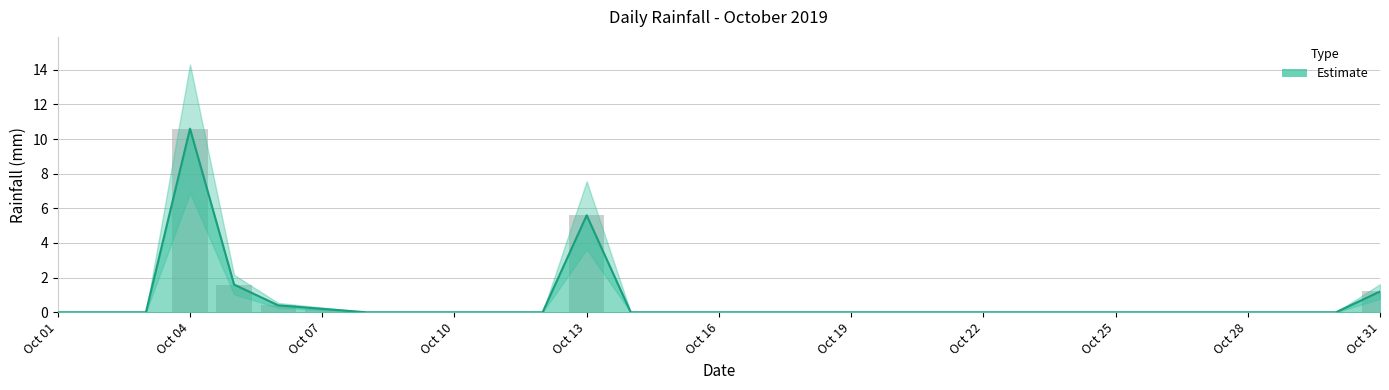

Rank the categories by value from lowest to highest.

2019-10-01, 2019-10-02, 2019-10-03, 2019-10-08, 2019-10-09, 2019-10-10, 2019-10-11, 2019-10-12, 2019-10-14, 2019-10-15, 2019-10-16, 2019-10-17, 2019-10-18, 2019-10-19, 2019-10-20, 2019-10-21, 2019-10-22, 2019-10-23, 2019-10-24, 2019-10-25, 2019-10-26, 2019-10-27, 2019-10-28, 2019-10-29, 2019-10-30, 2019-10-07, 2019-10-06, 2019-10-31, 2019-10-05, 2019-10-13, 2019-10-04